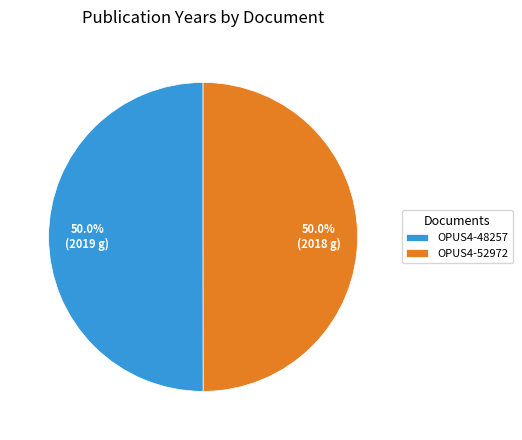

Combined, what portion of the pie is OPUS4-52972 and OPUS4-48257?

100.0%